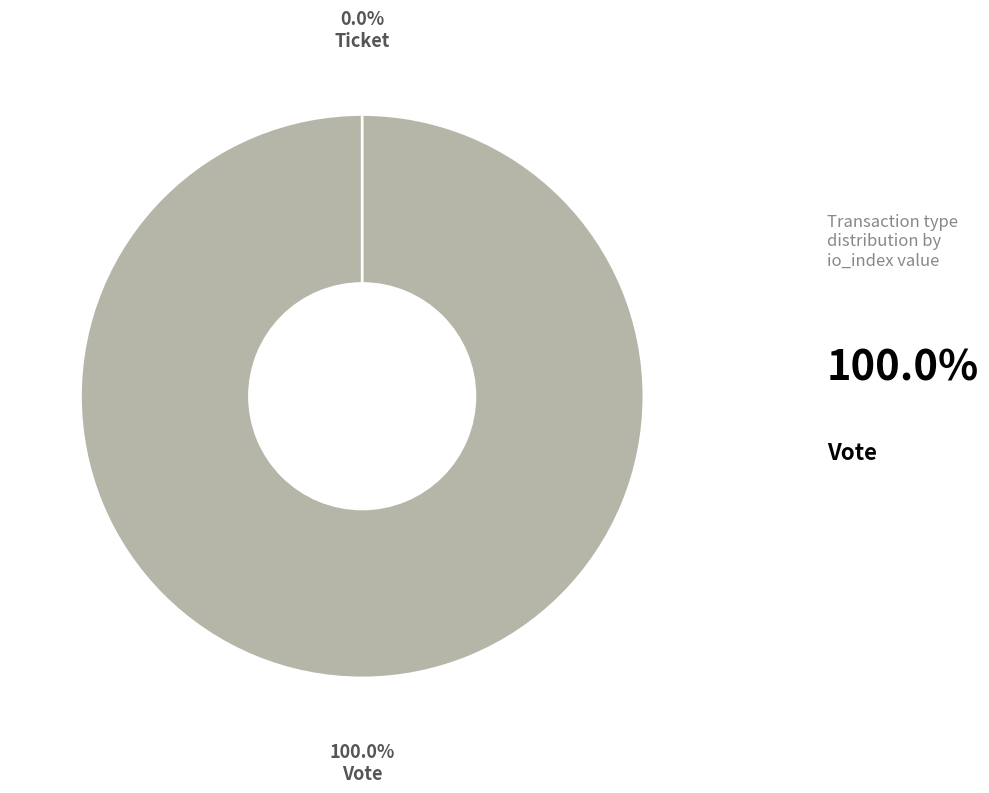

What percentage is NOT represented by Ticket (io_index=0)?

100.0%